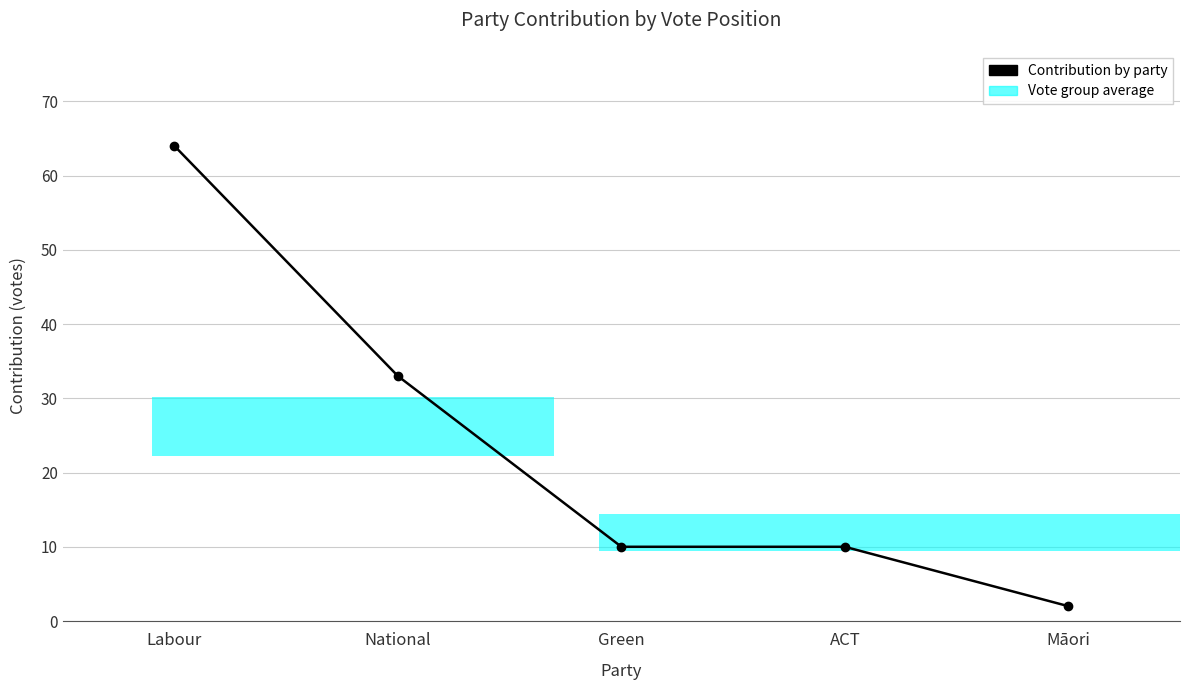

Reading left to right, what are all the values shown in this chart?

64	33	10	10	2